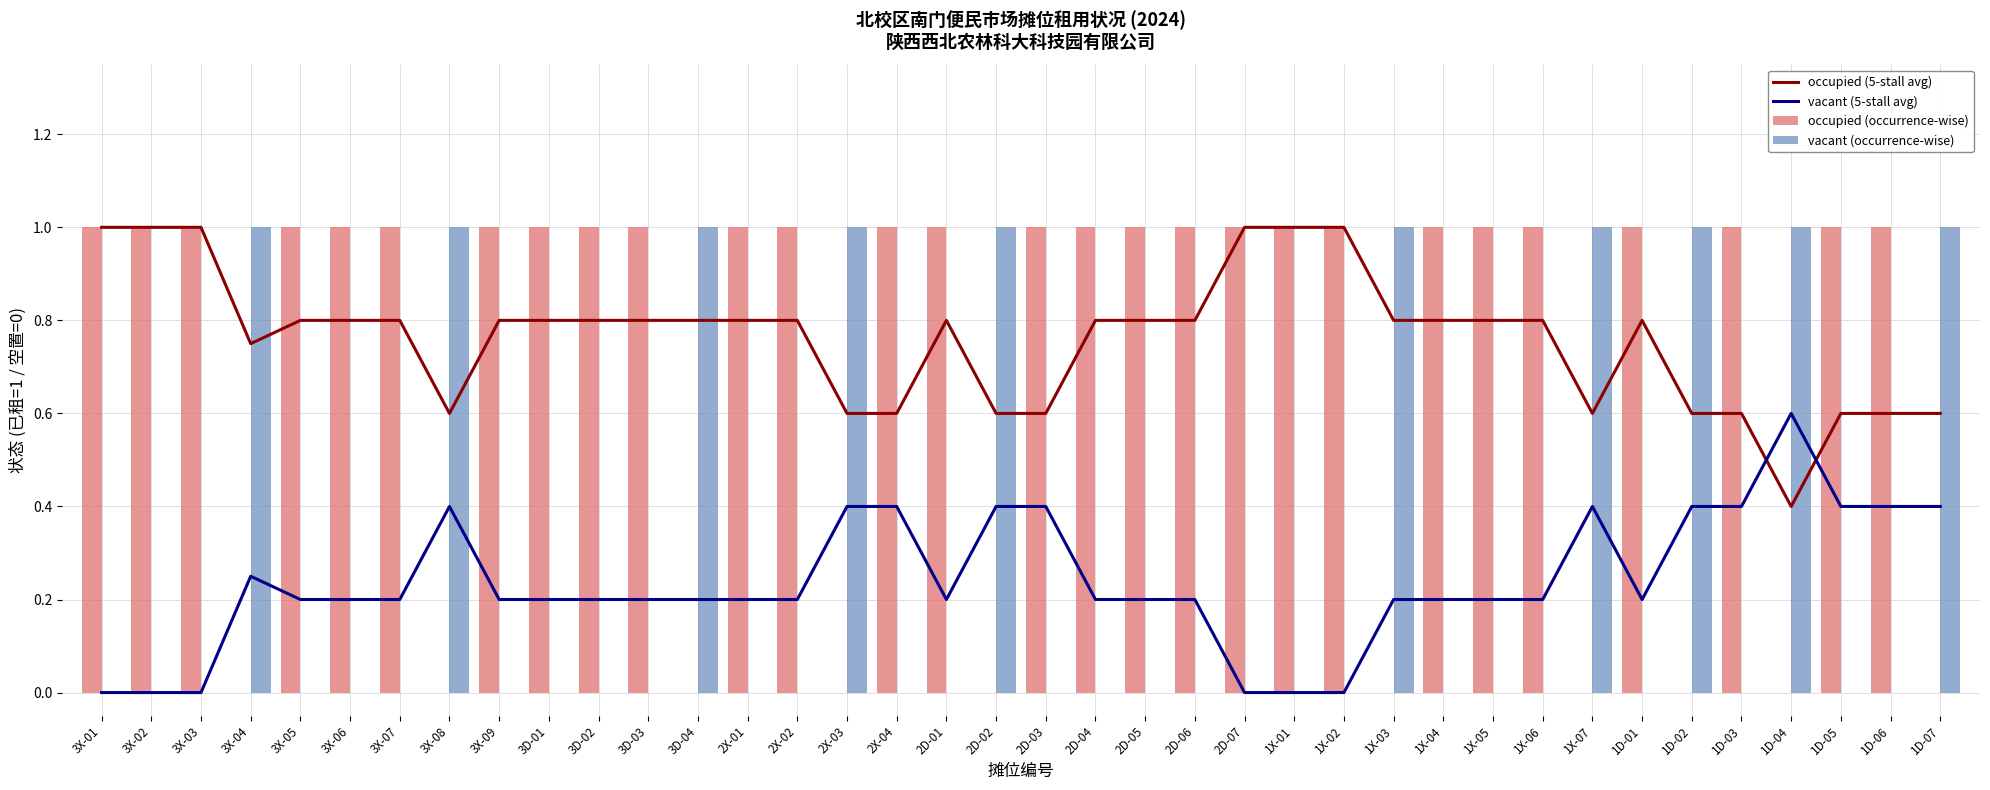

What is the sum of all vacant (5-stall avg) values?

9.1